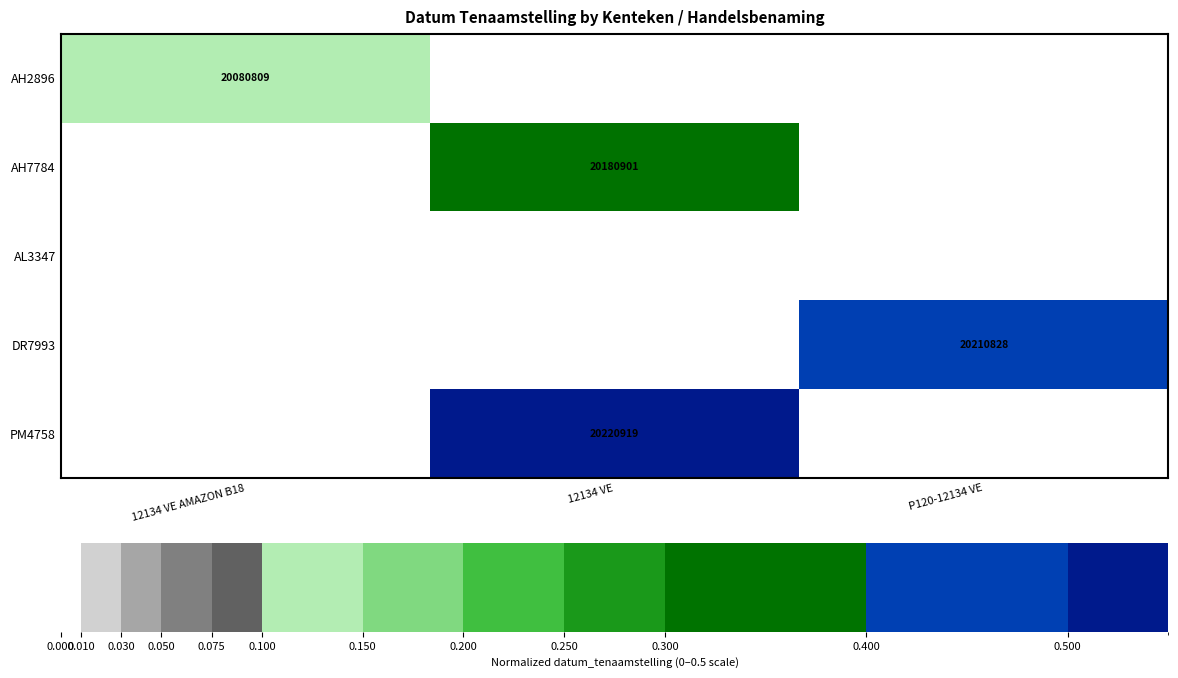

How many categories are shown in the chart?

3